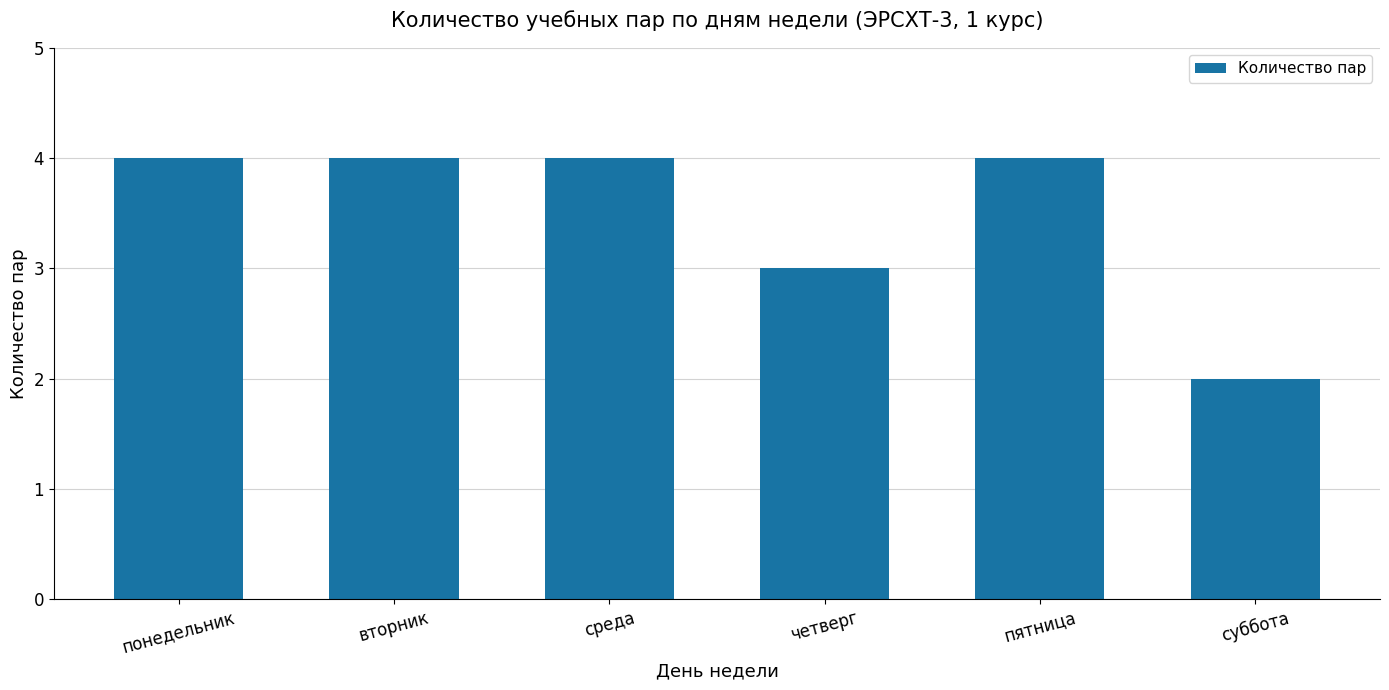

What is the smallest value displayed?

2